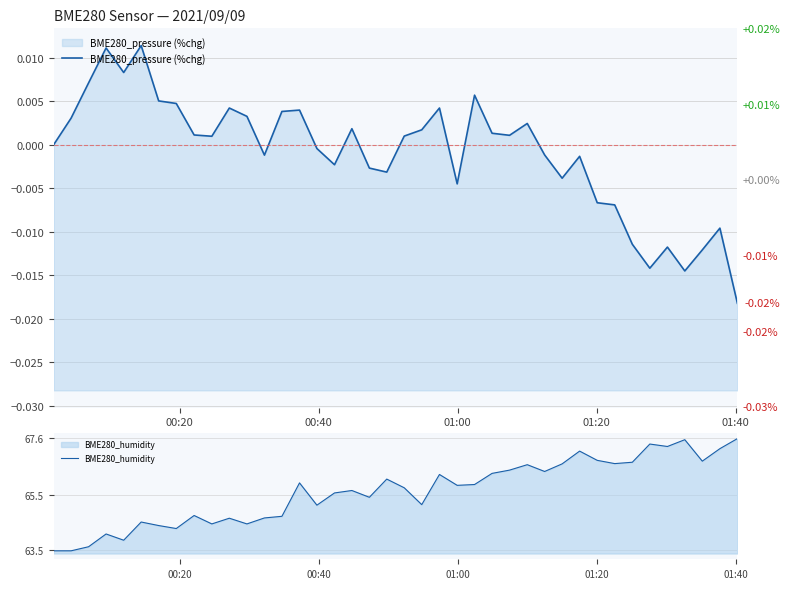

What are all the series names shown in the legend?

BME280_pressure (%chg), BME280_humidity